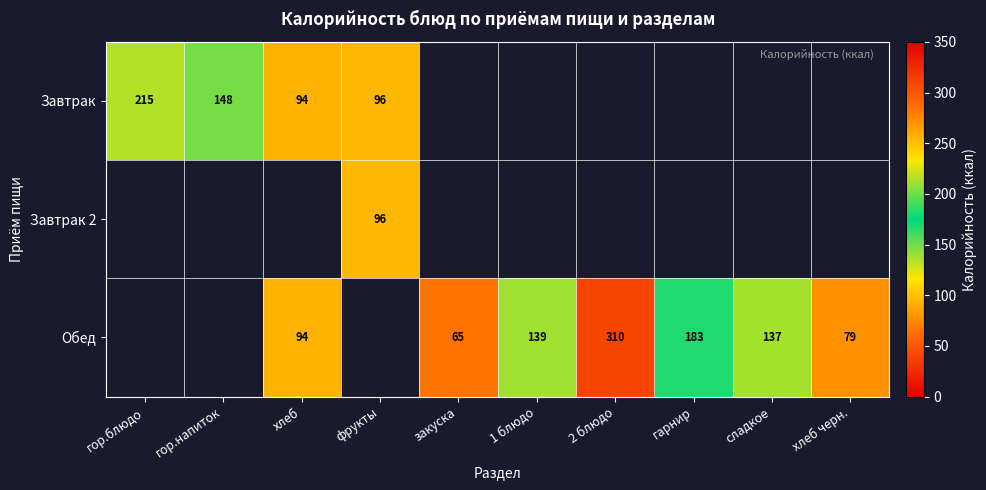

Is it true that Завтрак 2 equals 132 at фрукты?

False